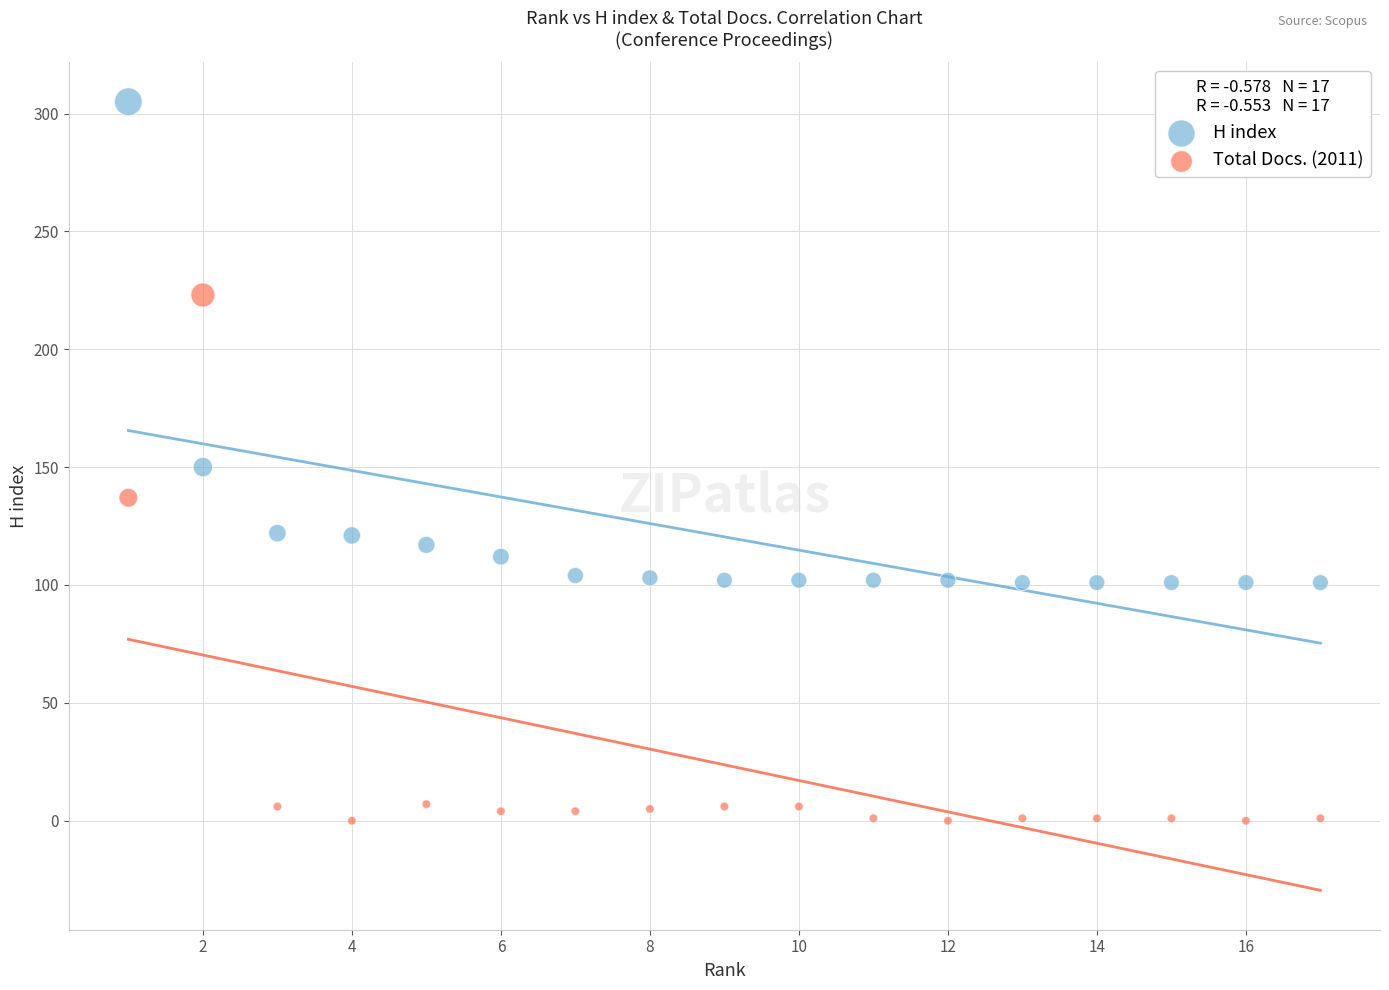

Across all data points, what is the range of Y values (max minus min)?

305